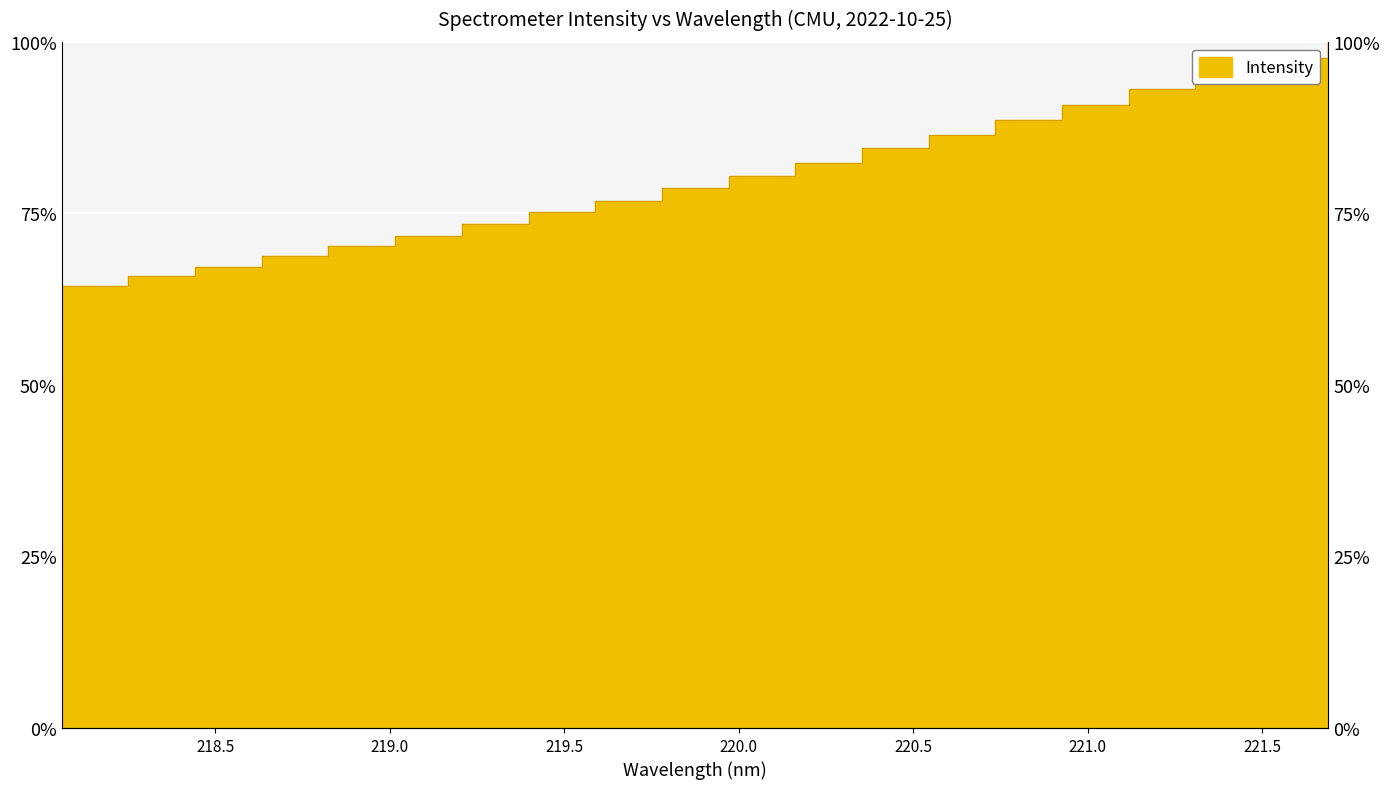

Reading left to right, transcribe all the data shown in this chart.

0.6	0.7	0.7	0.7	0.7	0.7	0.7	0.8	0.8	0.8	0.8	0.8	0.8	0.9	0.9	0.9	0.9	1.0	1.0	1.0